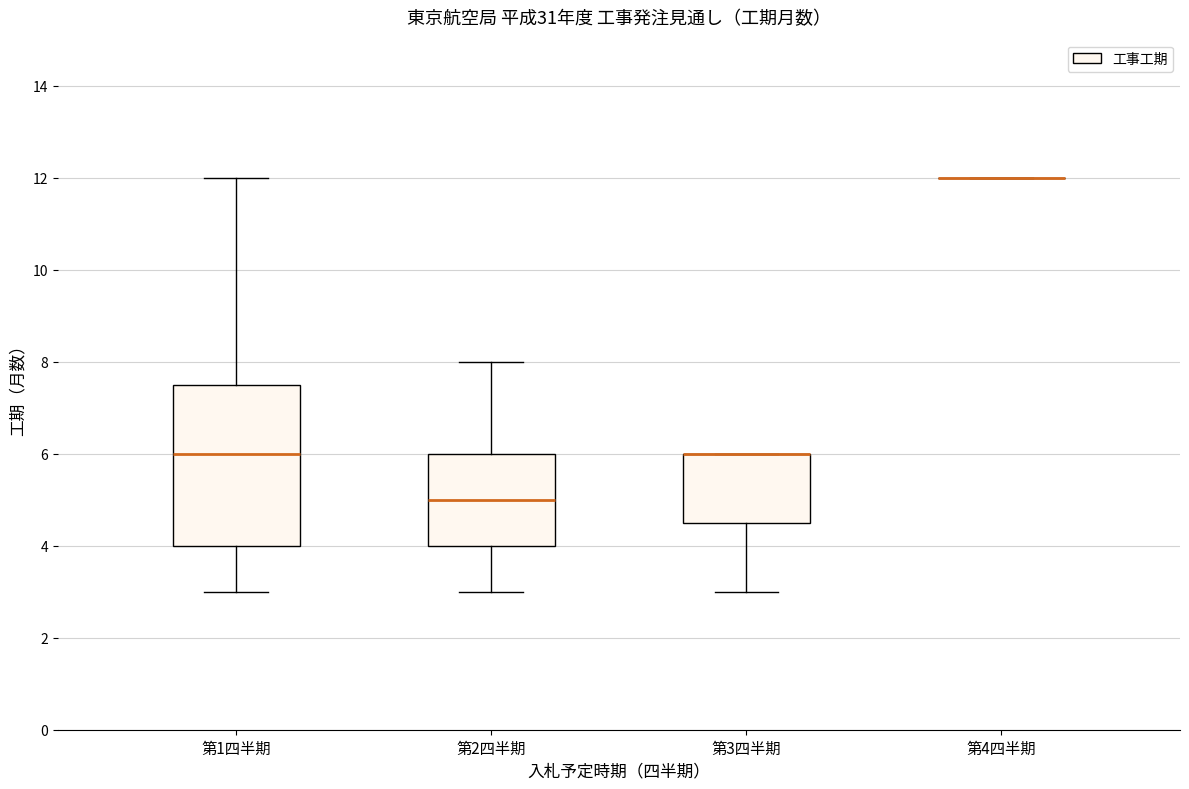

Comparing the boxes themselves (not the whiskers), which one is the tallest?

第1四半期